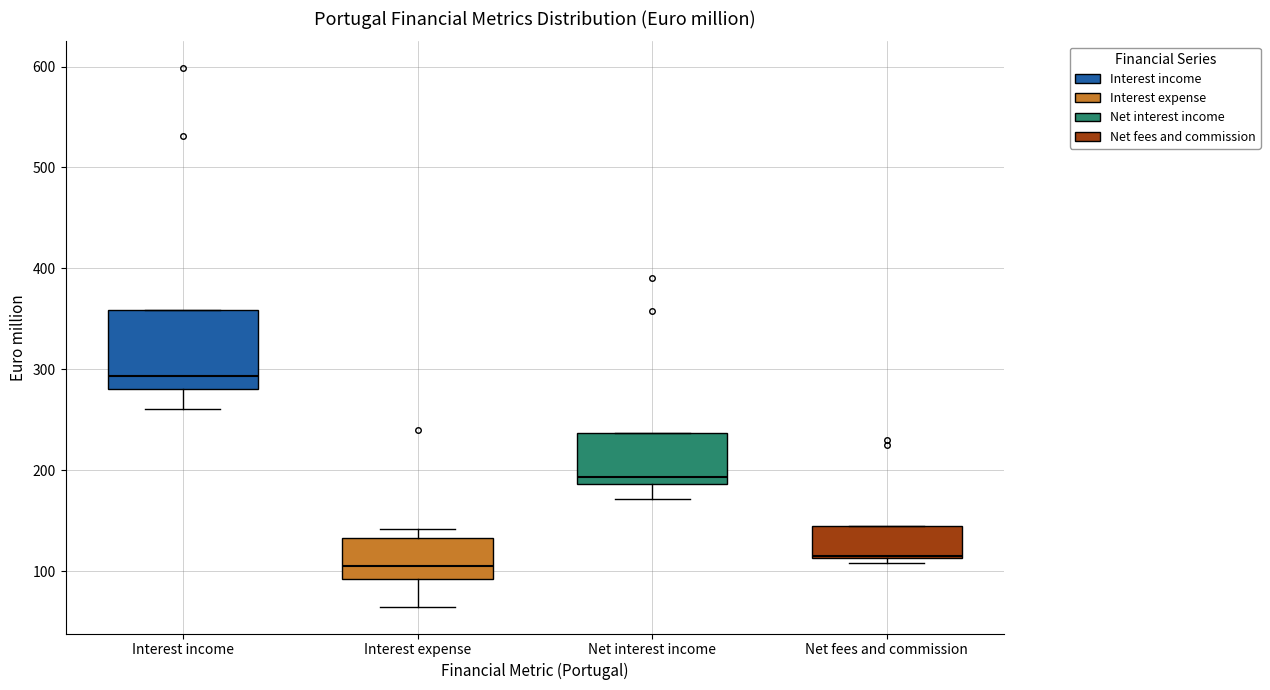

Reading left to right, transcribe this box plot: for each box, give where its median line is, the range the box spans, and where its two whiskers end, as read against the y-axis. The values are not printed on the chart, so give them approximately, as read against the axis.

Interest income: median 290, box 280 to 360, whiskers 260 to 360
Interest expense: median 100, box 90 to 130, whiskers 60 to 140
Net interest income: median 190 (just above the box's lower edge), box 190 to 240, whiskers 170 to 240
Net fees and commission: median 120, box 110 to 140, whiskers 110 (just below the box's lower edge) to 140